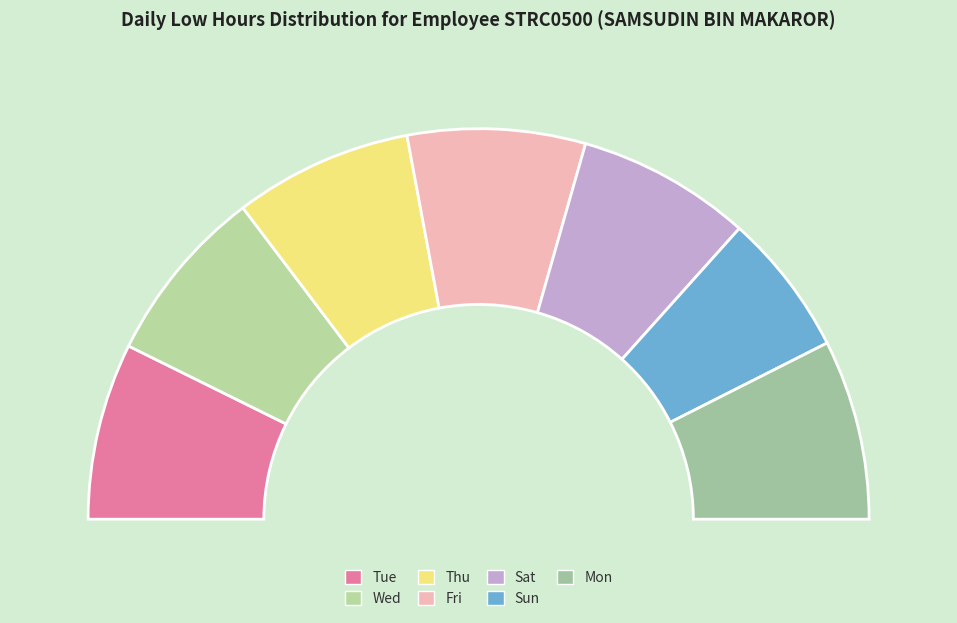

To the nearest percent, what is the combined percentage of Thu and Wed?

29%